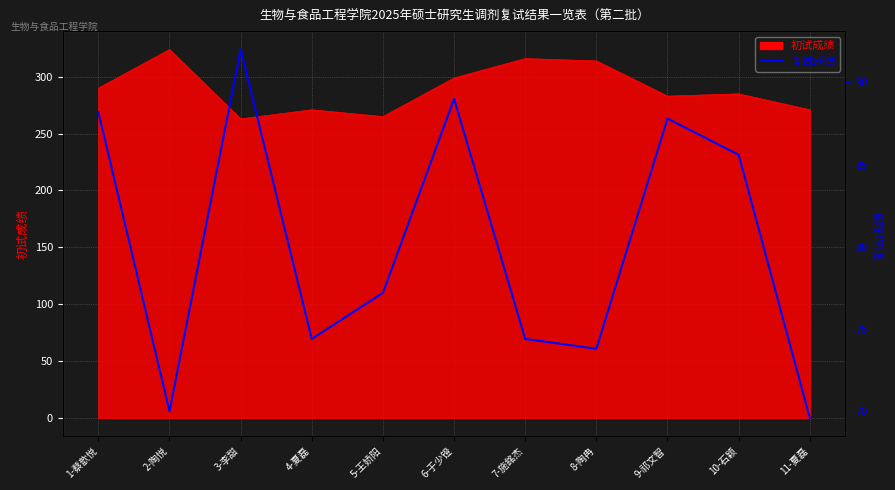

Which category has the lowest value across all series?

11-夏磊